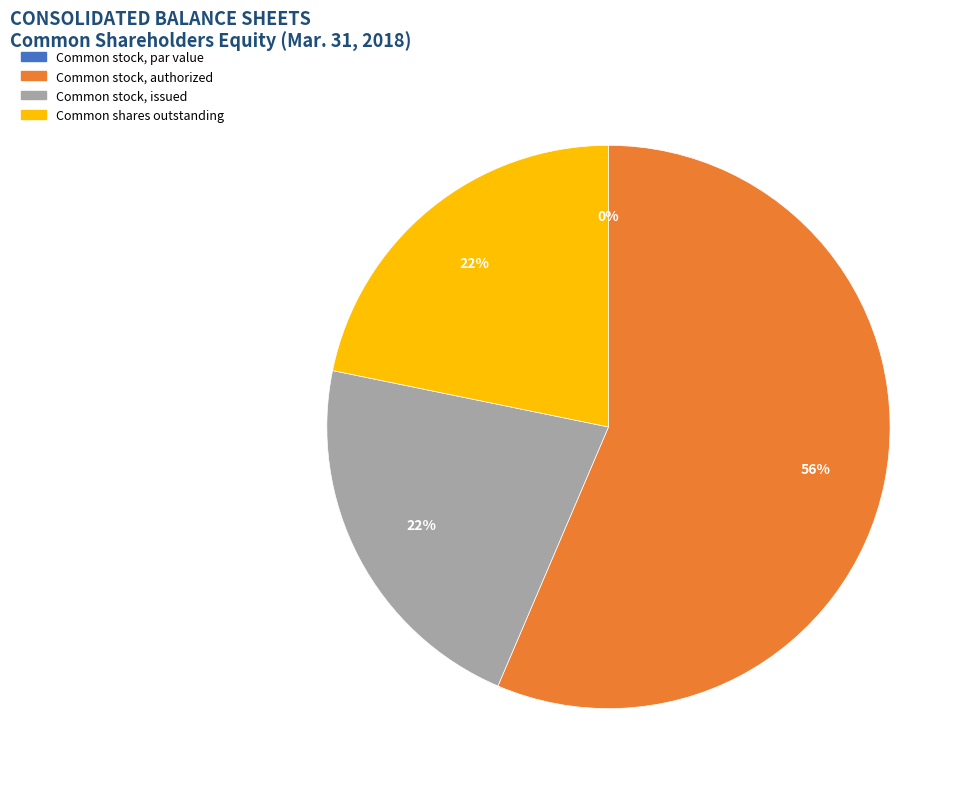

What is the smallest slice in the pie chart?

Common stock, par value